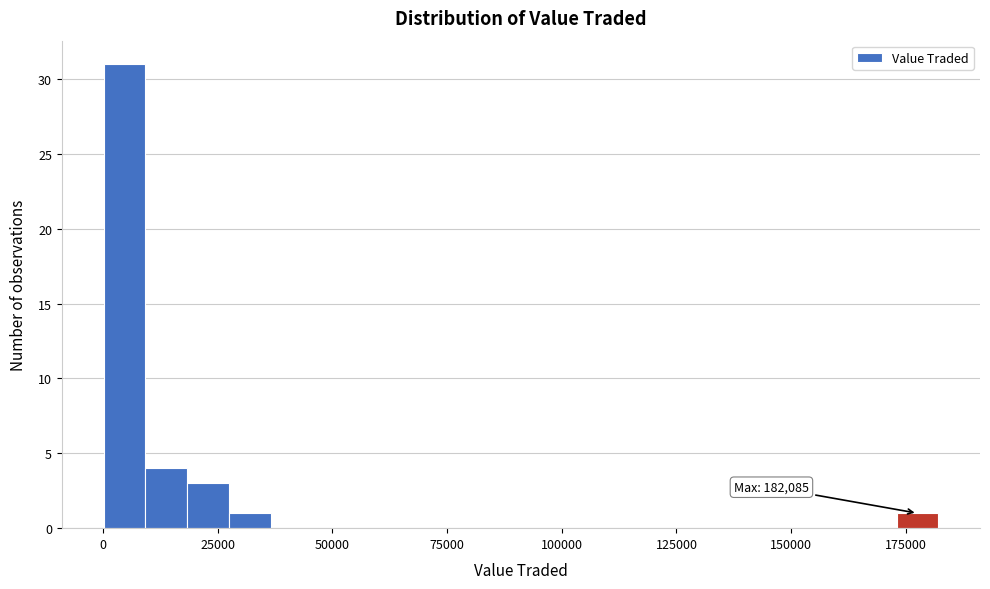

Around what value on the x-axis is the tallest bar? Give the approximate position of its centre, as read against the axis.

5000